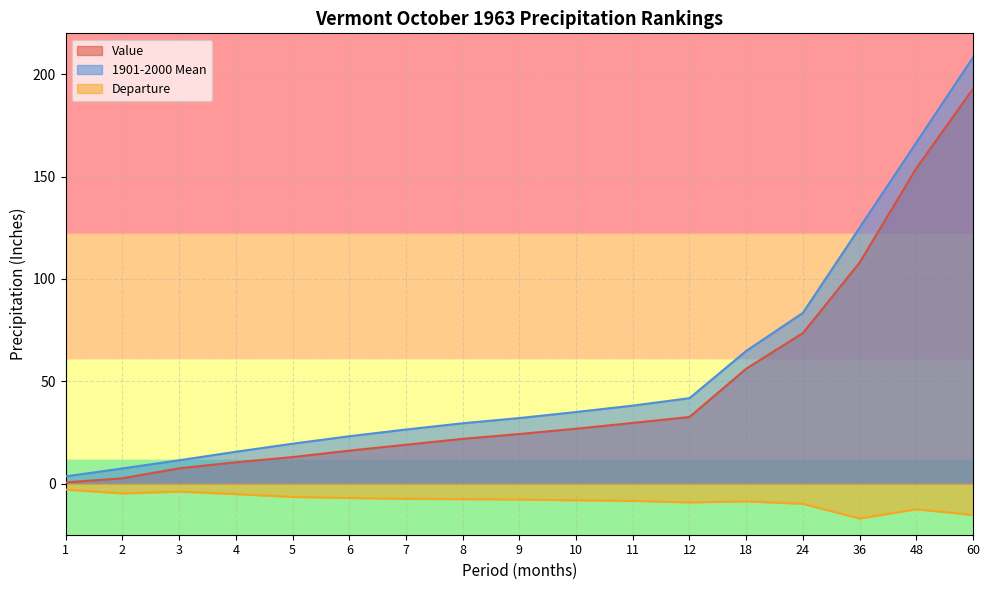

True or false: Value and Departure cross at least once.

False